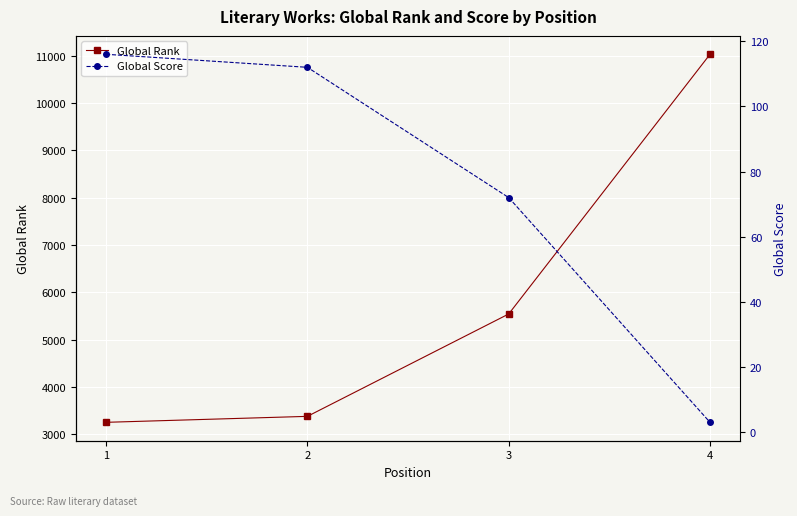

Reading right to left, transcribe all the data shown in this chart.

Global Rank: 11029	5543	3380	3254
Global Score: 3	72	112	116